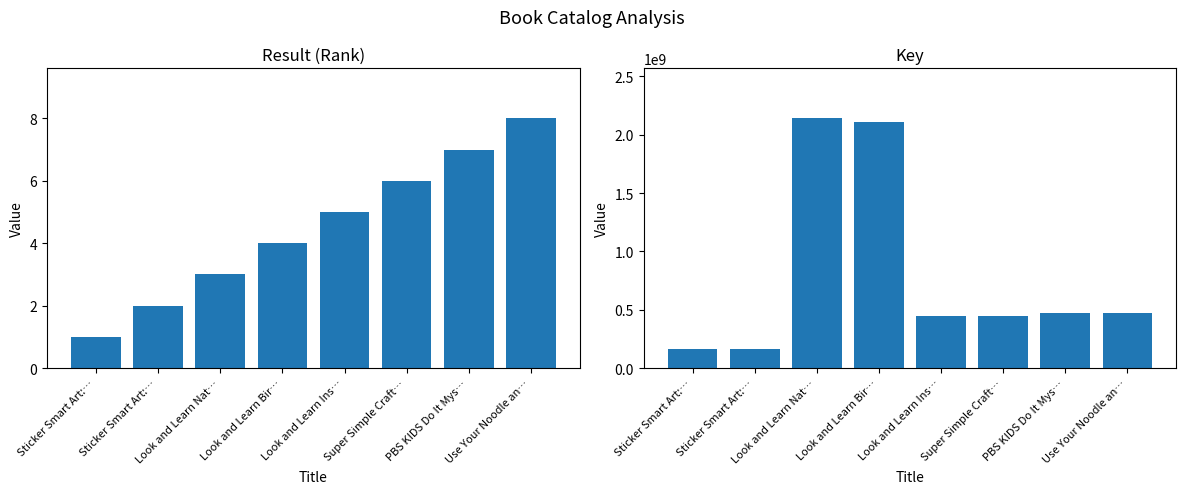

List the labels in order of Key value, smallest first.

Sticker Smart Art:…, Sticker Smart Art:…, Super Simple Craft…, Look and Learn Ins…, PBS KIDS Do It Mys…, Use Your Noodle an…, Look and Learn Bir…, Look and Learn Nat…